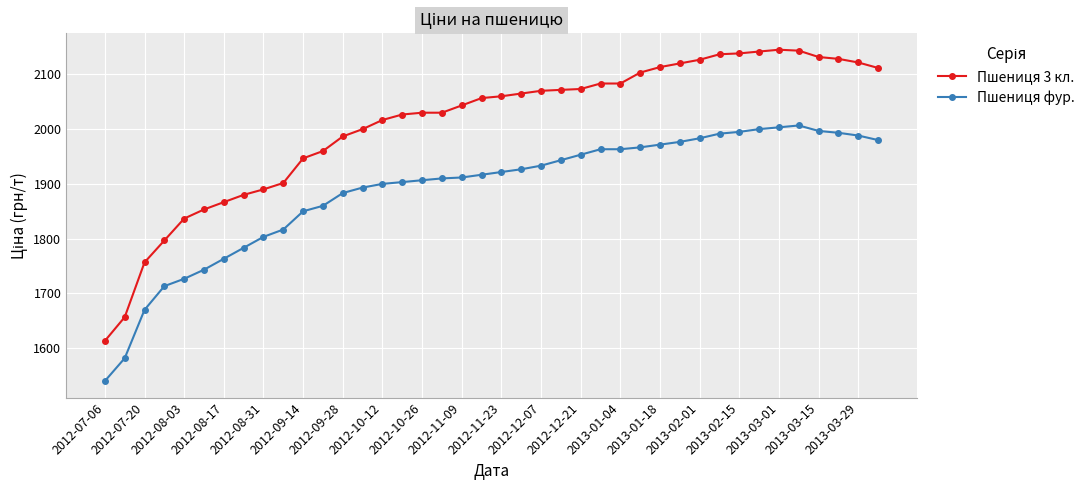

How many lines are shown in the chart?

2